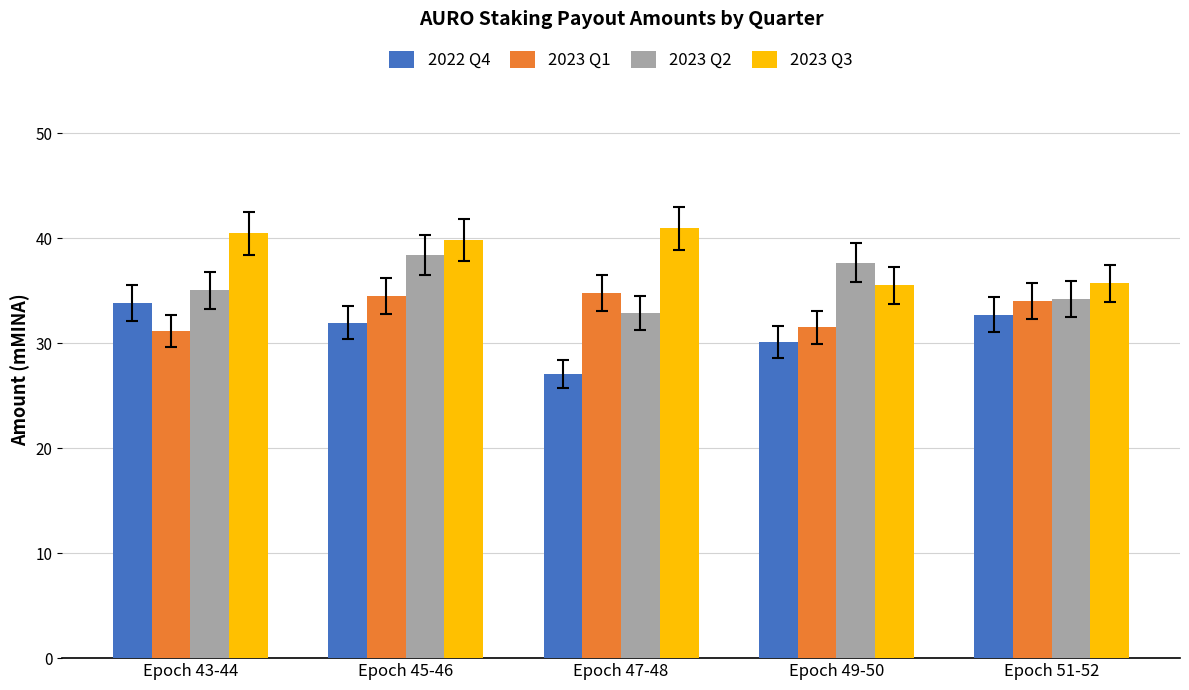

The value of 2023 Q1 at Epoch 49-50 is 17.6. True or false?

False